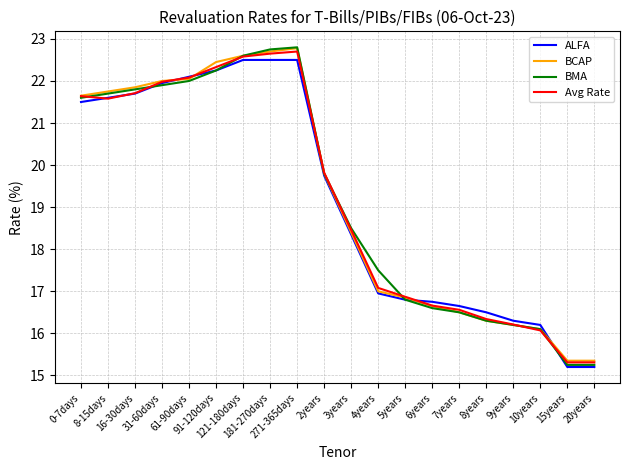

What is the spread (max minus min) of values at 61-90days?

0.1